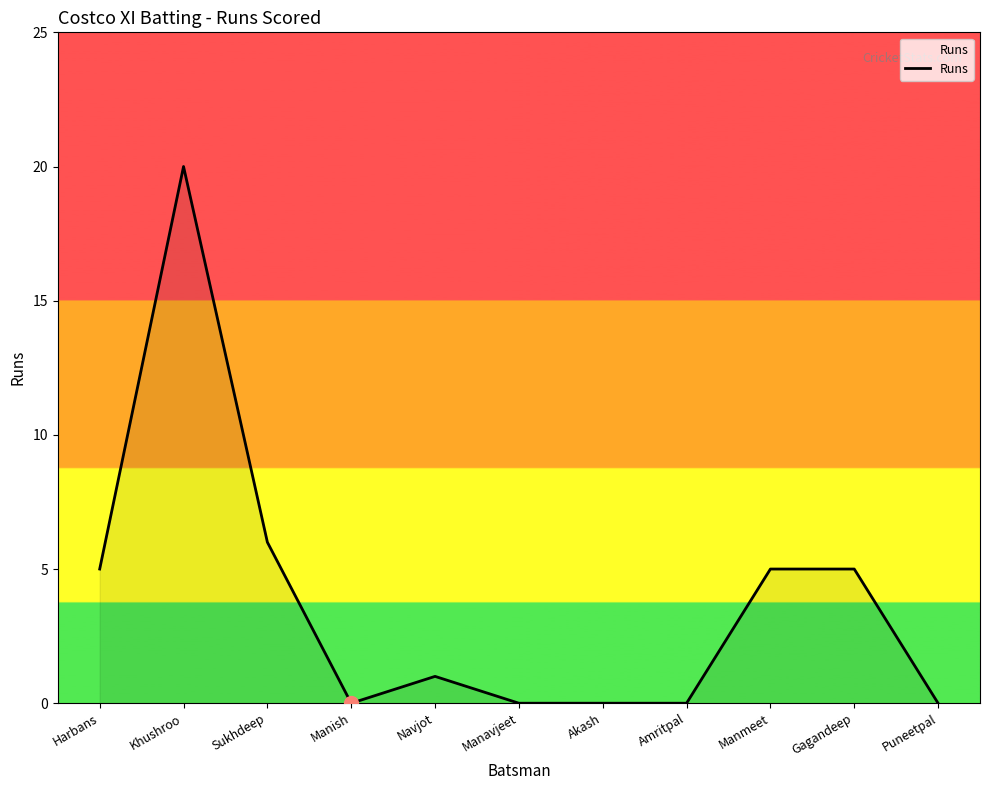

Reading left to right, transcribe all the data shown in this chart.

5	20	6	0	1	0	0	0	5	5	0